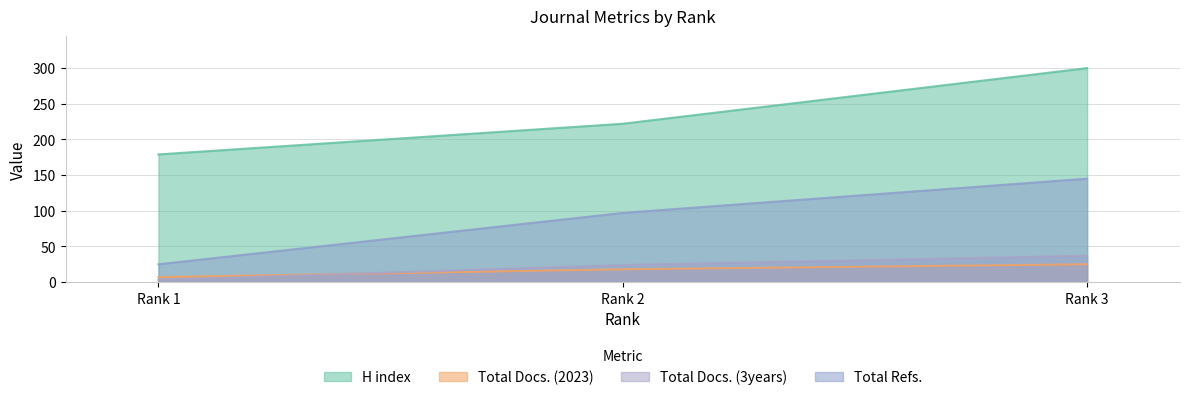

Between Rank 1 and Rank 3, which series saw the biggest shift?

H index